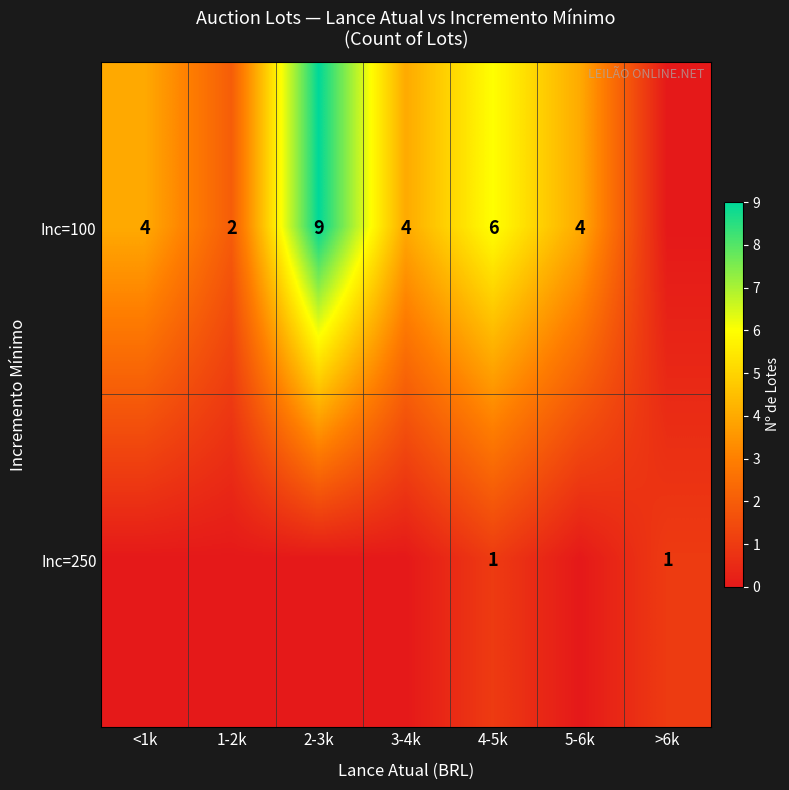

How many series are shown in this chart?

2